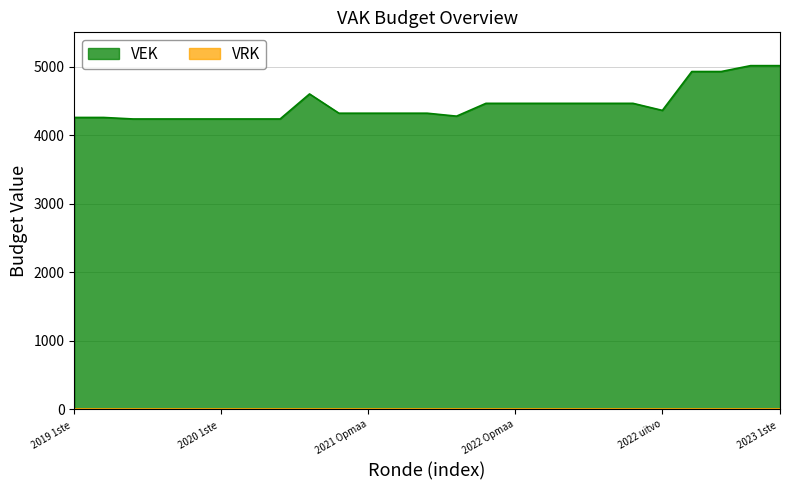

How many values are below 4320?

9